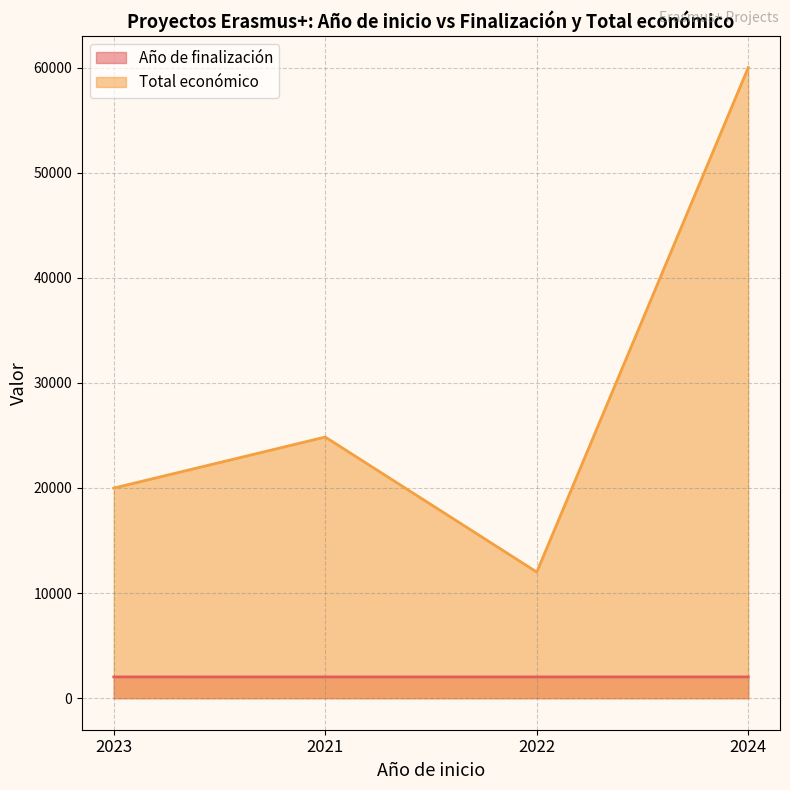

True or false: Total económico and Año de finalización intersect in this chart.

False